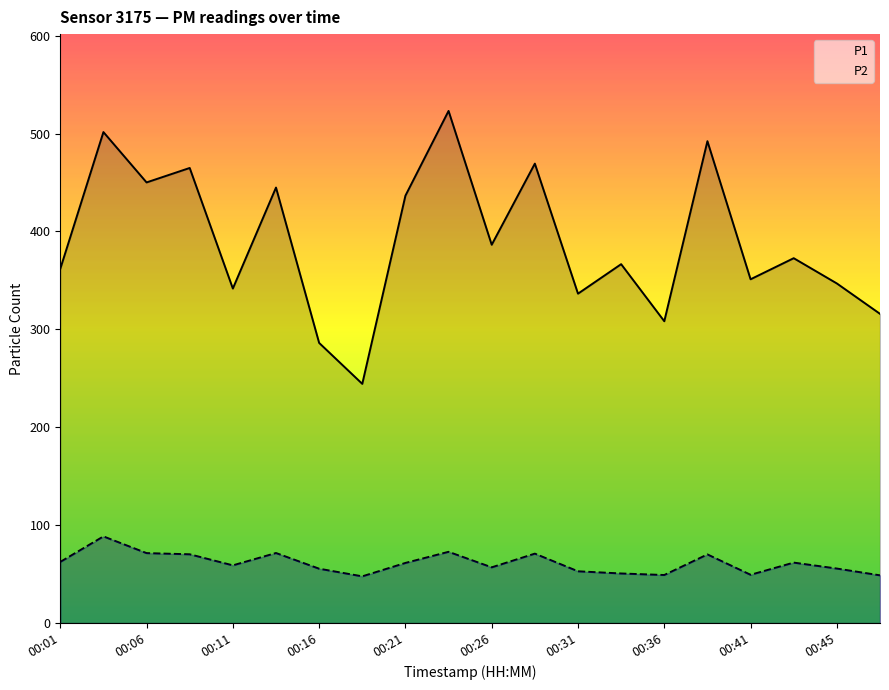

Does the chart have visible grid lines?

No